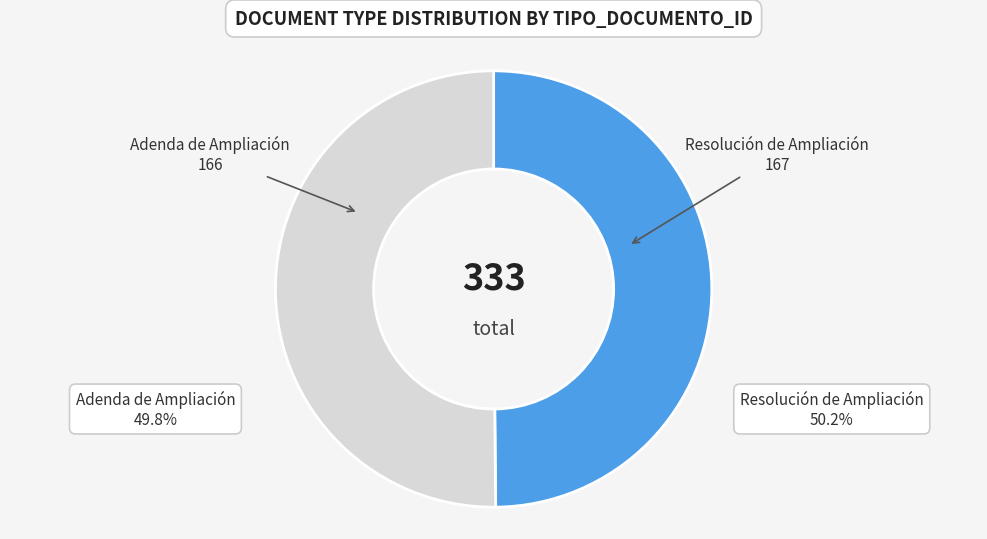

Which slice is the largest?

Resolución de Ampliación